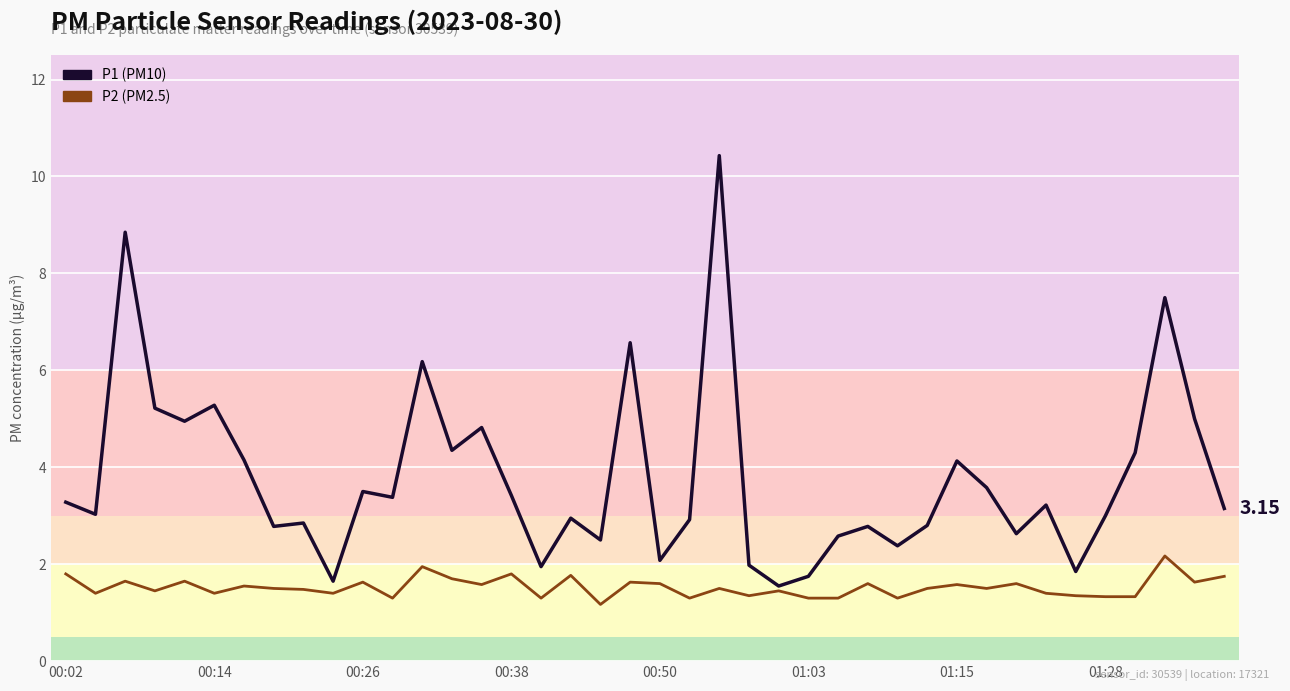

Does the chart display data point markers on the line(s)?

No